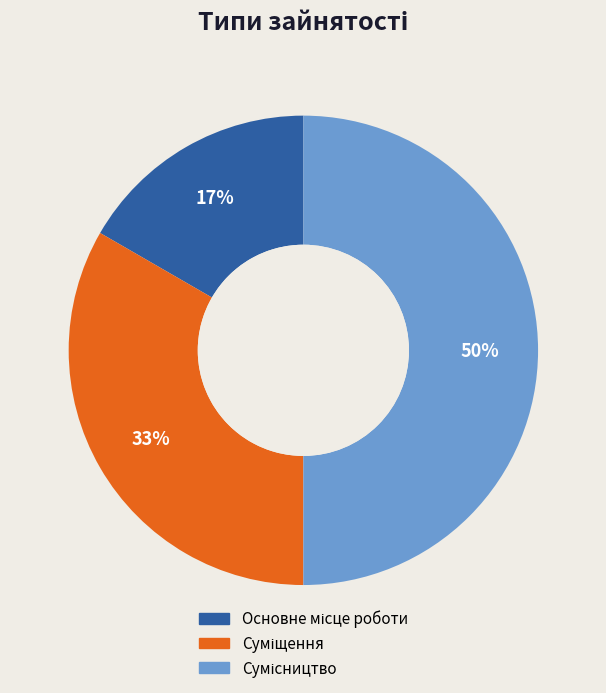

To the nearest percent, what is the difference between the largest and smallest slice percentages?

33%